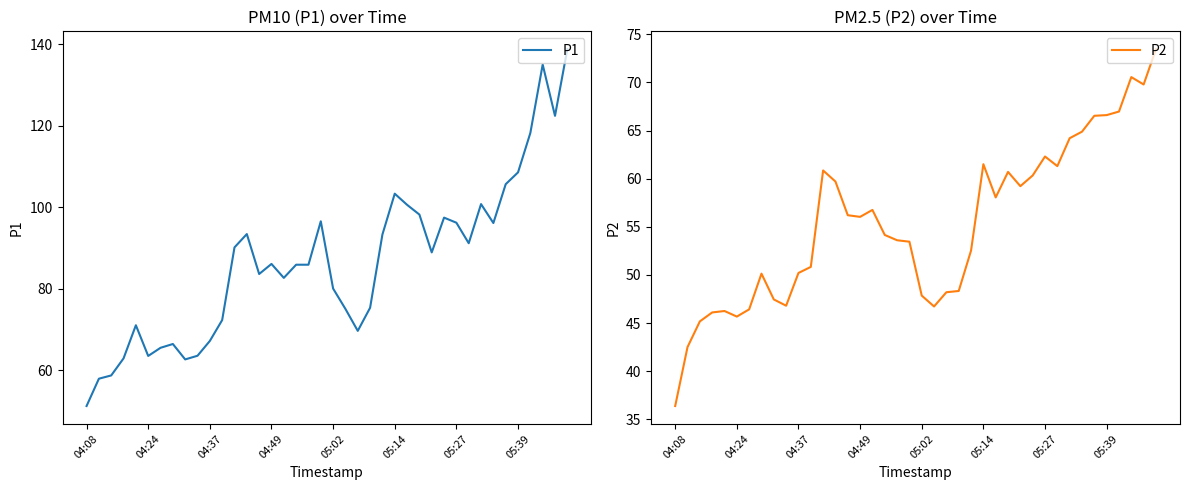

How many interior local valleys does the P2 series have?

8